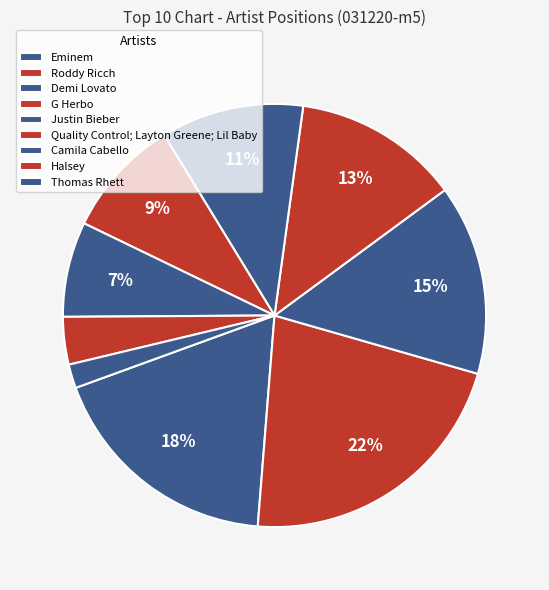

How many segments does this pie chart have?

9